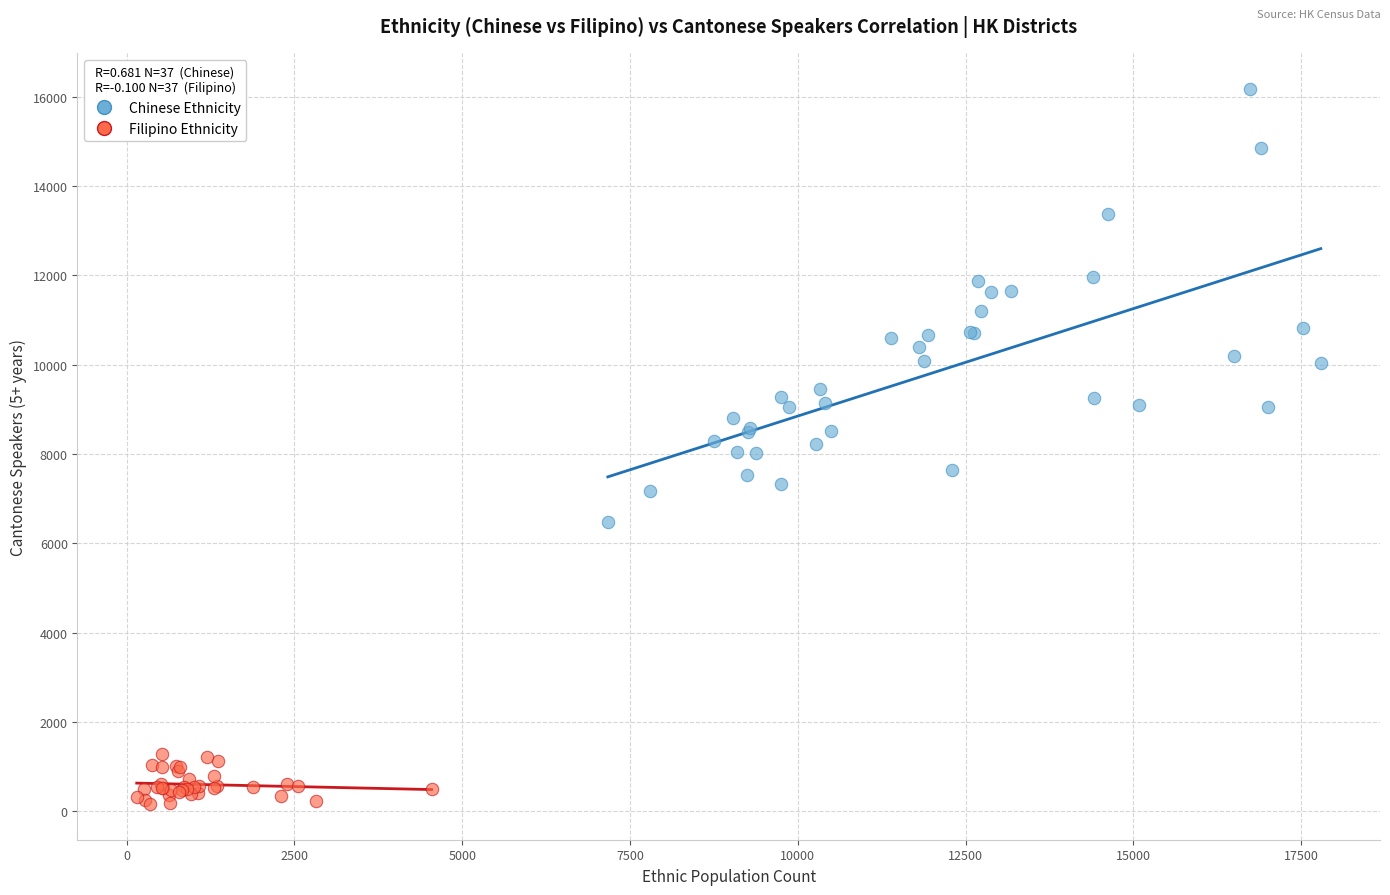

Which series has the largest Y range (max minus min)?

Chinese Ethnicity